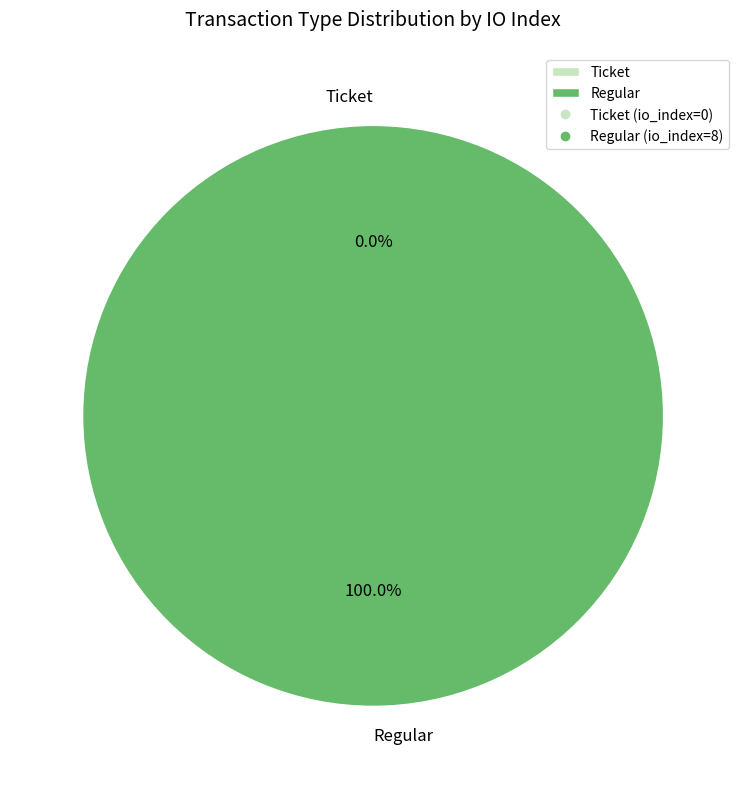

What is the largest slice in the pie chart?

Regular